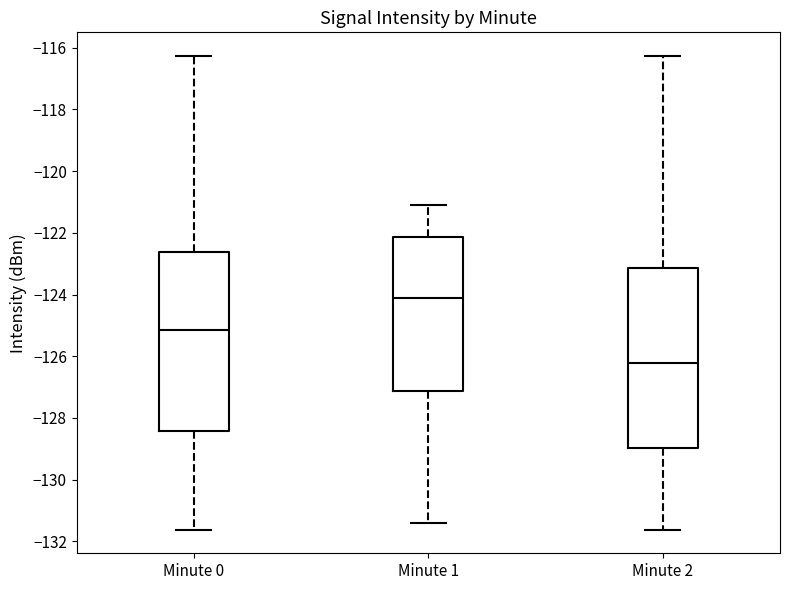

Which box's median line is the lowest?

Minute 2